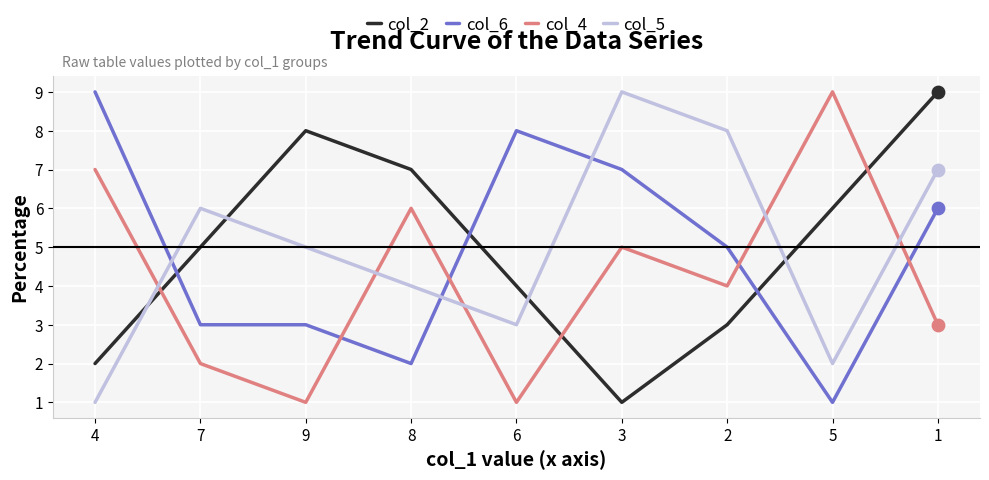

Is the value of col_5 at 1 greater than the value of col_2 at 4?

Yes